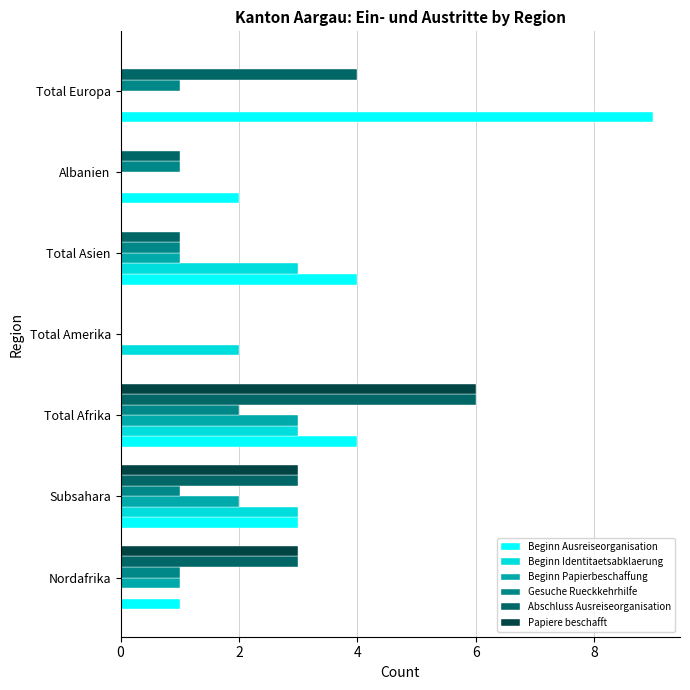

The Beginn Ausreiseorganisation series shows 4 at Total Afrika. True or false?

True